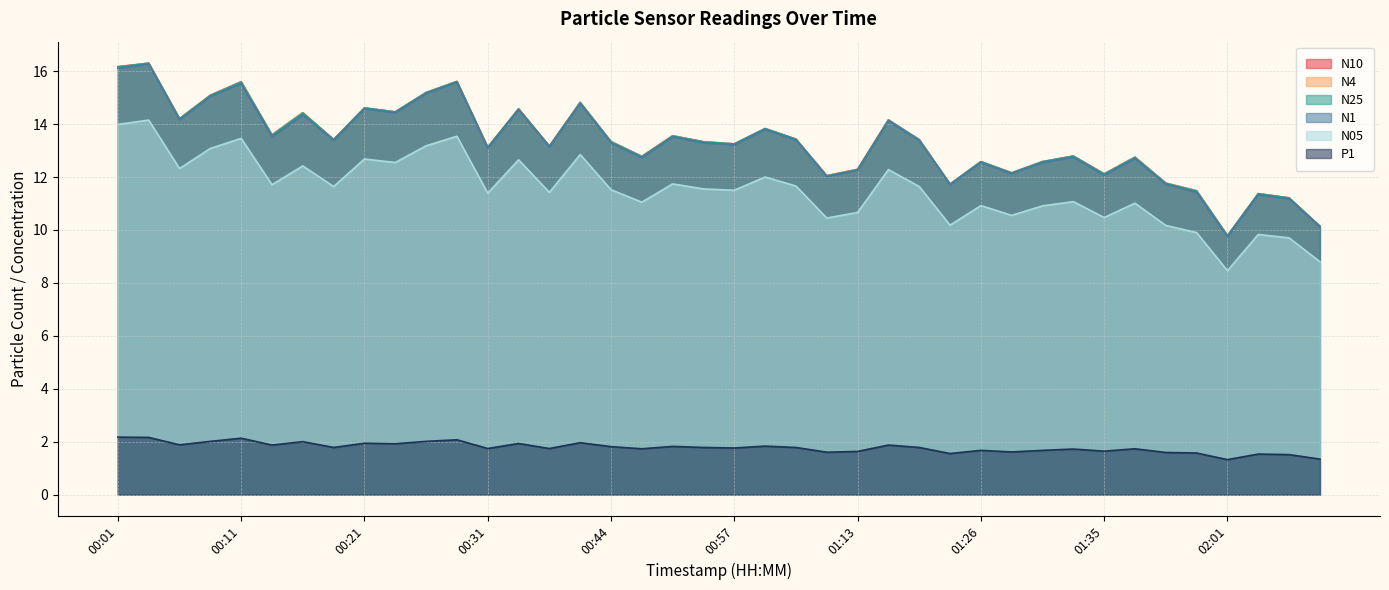

Reading right to left, transcribe all the data shown in this chart.

N10: 10.1	11.2	11.4	9.8	11.5	11.8	12.8	12.1	12.8	12.6	12.2	12.6	11.7	13.4	14.2	12.3	12.1	13.4	13.8	13.2	13.3	13.6	12.8	13.3	14.8	13.2	14.6	13.1	15.6	15.2	14.5	14.6	13.4	14.4	13.6	15.6	15.1	14.2	16.3	16.2
N4: 10.1	11.2	11.4	9.8	11.5	11.8	12.8	12.1	12.8	12.6	12.2	12.6	11.7	13.4	14.2	12.3	12.1	13.4	13.8	13.2	13.3	13.6	12.8	13.3	14.8	13.2	14.6	13.1	15.6	15.2	14.5	14.6	13.4	14.4	13.6	15.6	15.1	14.2	16.3	16.2
N25: 10.1	11.2	11.4	9.8	11.5	11.8	12.7	12.1	12.8	12.6	12.2	12.6	11.7	13.4	14.2	12.3	12.0	13.4	13.8	13.2	13.3	13.6	12.8	13.3	14.8	13.2	14.6	13.1	15.6	15.2	14.5	14.6	13.4	14.4	13.6	15.6	15.1	14.2	16.3	16.2
N1: 10.1	11.2	11.3	9.8	11.4	11.7	12.7	12.1	12.8	12.6	12.1	12.6	11.7	13.4	14.1	12.3	12.0	13.4	13.8	13.2	13.3	13.5	12.7	13.3	14.8	13.1	14.5	13.1	15.6	15.2	14.4	14.6	13.4	14.3	13.5	15.5	15.1	14.2	16.3	16.1
N05: 8.8	9.7	9.8	8.5	9.9	10.2	11.0	10.5	11.1	10.9	10.6	10.9	10.2	11.6	12.3	10.7	10.4	11.7	12.0	11.5	11.6	11.7	11.1	11.5	12.8	11.4	12.7	11.4	13.5	13.2	12.6	12.7	11.6	12.4	11.7	13.5	13.1	12.3	14.2	14.0
P1: 1.3	1.5	1.5	1.3	1.6	1.6	1.7	1.6	1.7	1.7	1.6	1.7	1.6	1.8	1.9	1.6	1.6	1.8	1.8	1.8	1.8	1.8	1.7	1.8	2.0	1.7	1.9	1.7	2.1	2.0	1.9	1.9	1.8	2.0	1.9	2.1	2.0	1.9	2.2	2.2